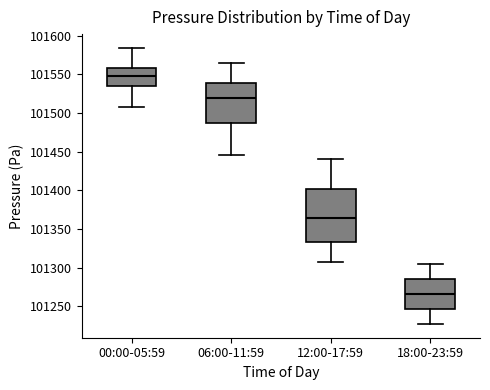

Where does the upper whisker of the box for 12:00-17:59 end on the y-axis? The values are not printed on the chart, so give them approximately, as read against the axis.

101440